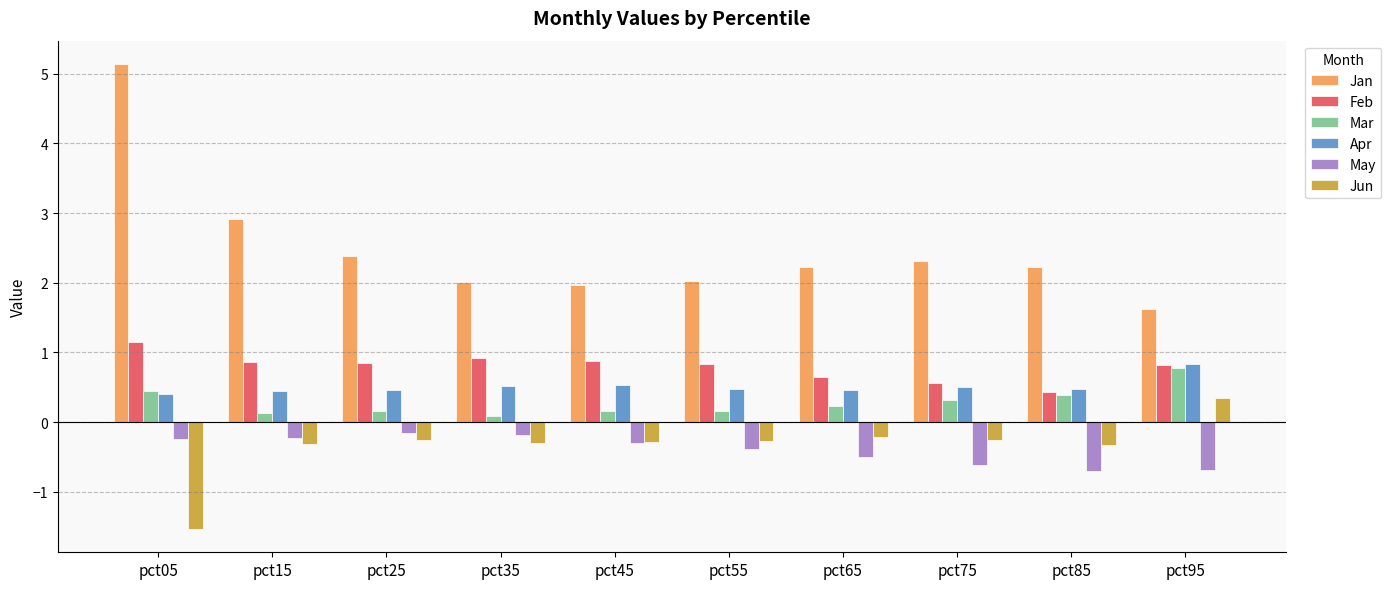

What is the average value of the Jun series?

-0.3